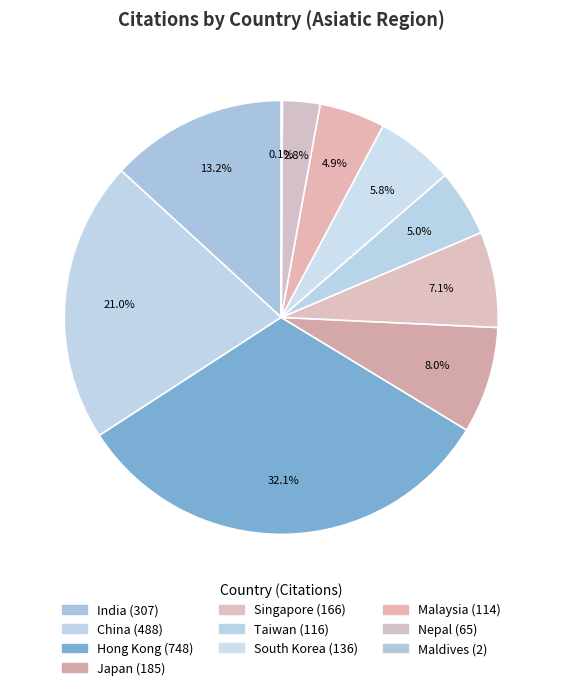

How many segments does this pie chart have?

10